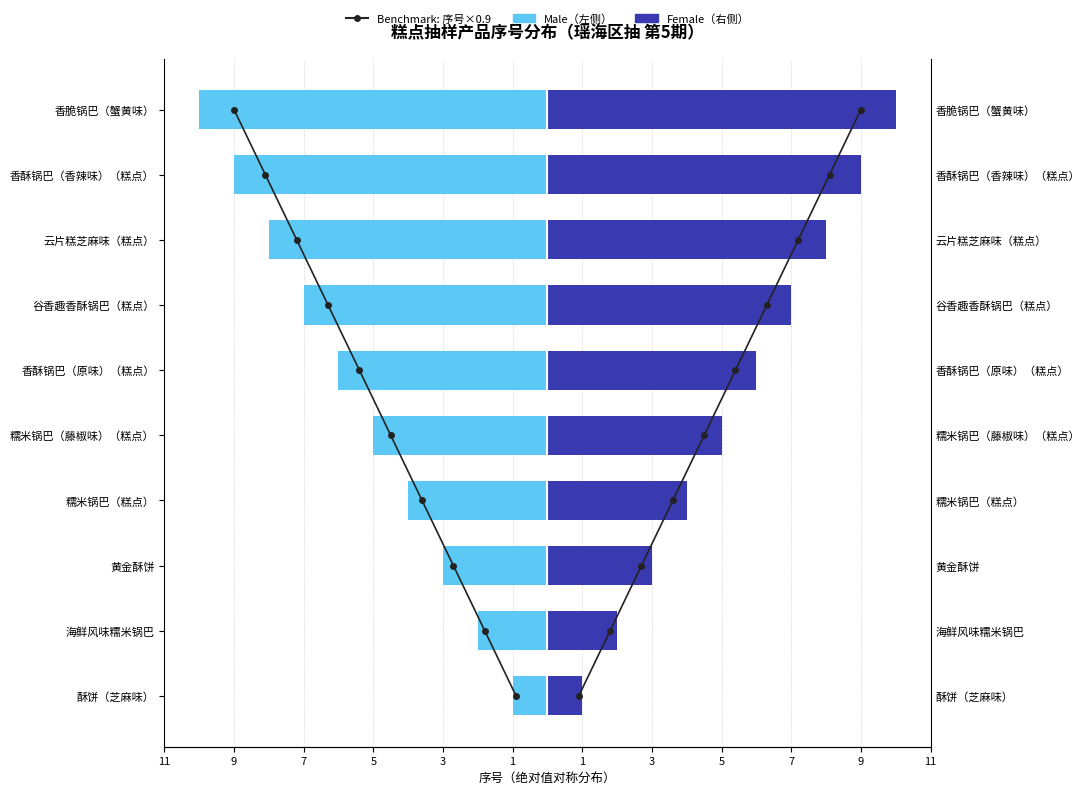

How many series are shown in this chart?

3